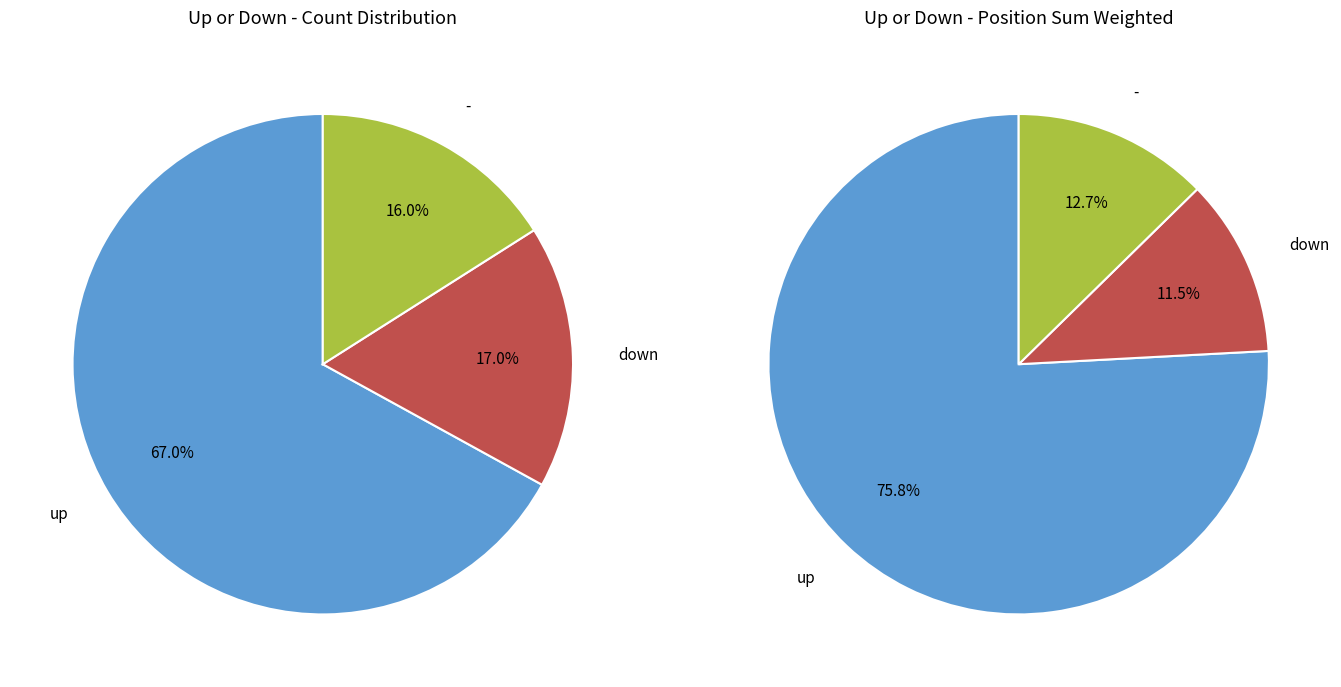

Between up and -, which is larger?

up